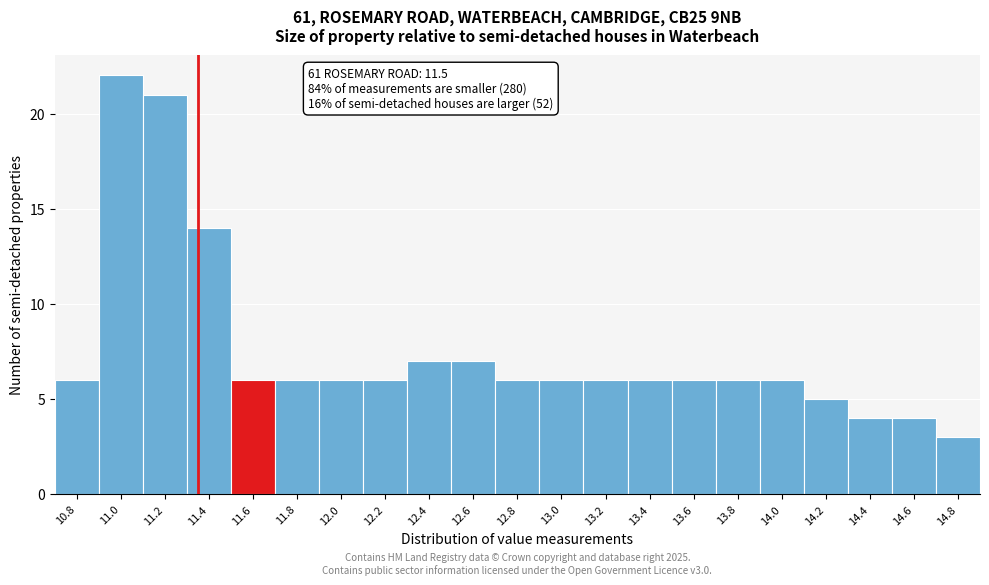

Reading left to right, transcribe all the data shown in this chart.

6	22	21	14	6	6	6	6	7	7	6	6	6	6	6	6	6	5	4	4	3